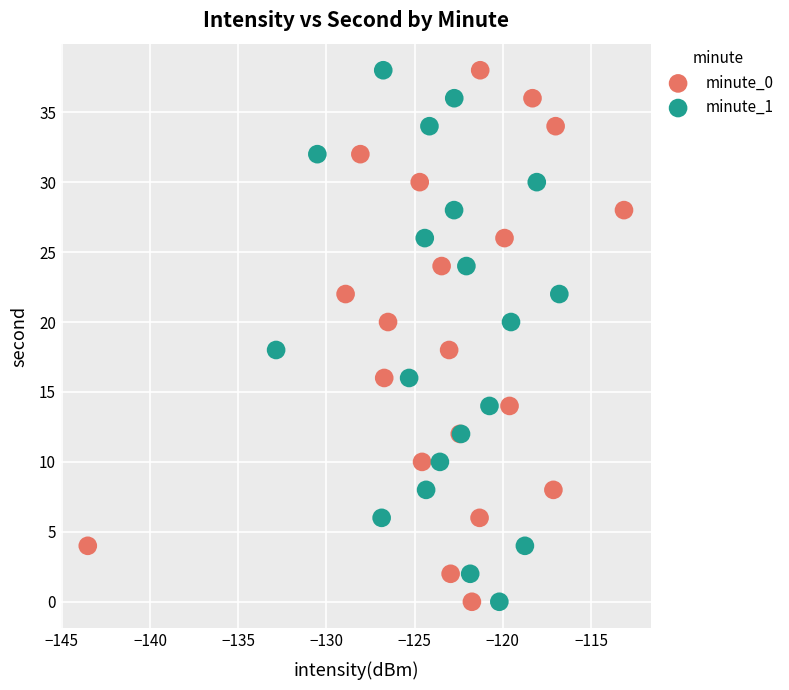

What are all the series names shown in the legend?

minute_0, minute_1